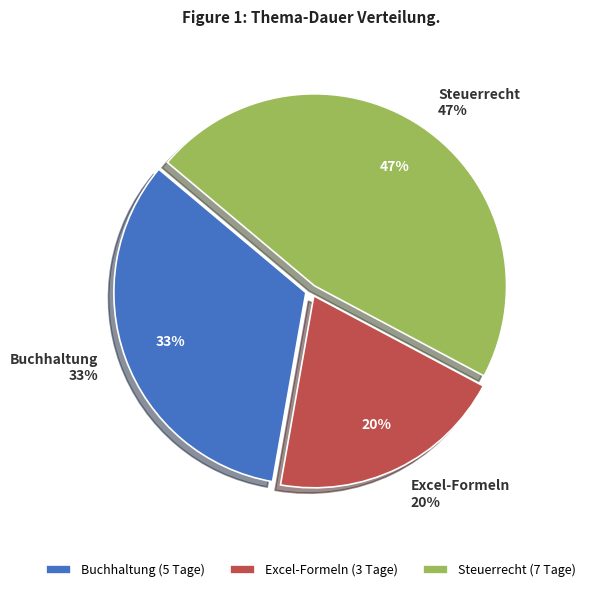

How many segments does this pie chart have?

3